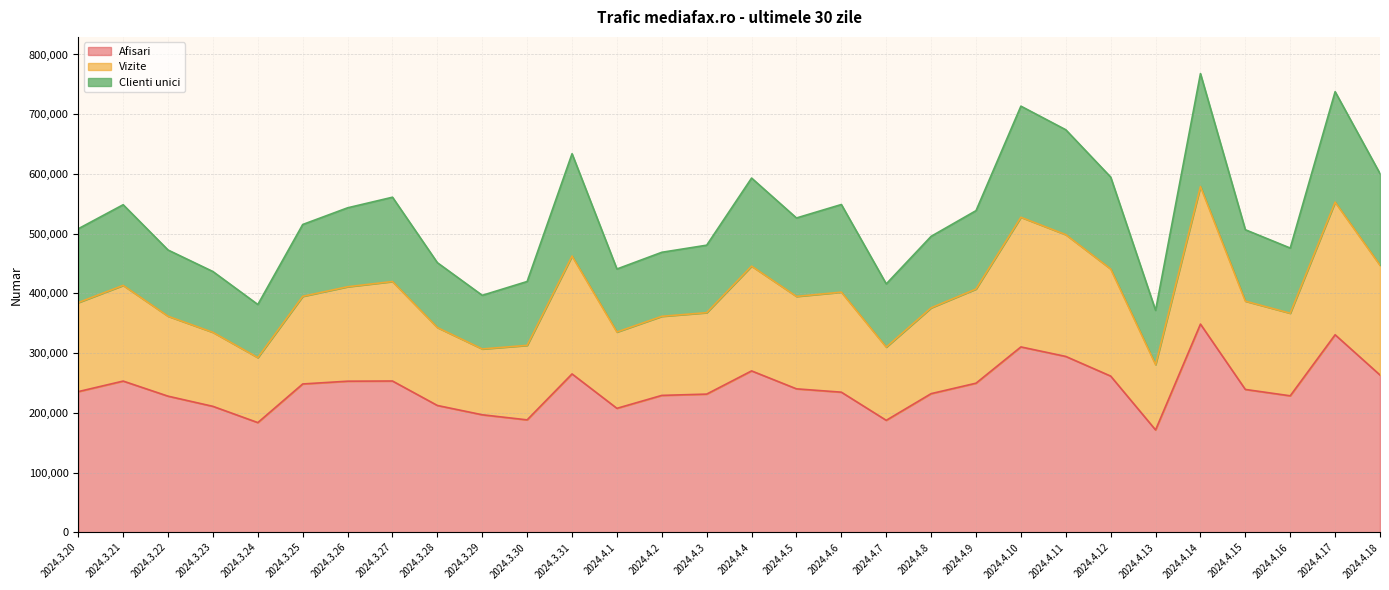

What is the lowest value of the Afisari series?

171348